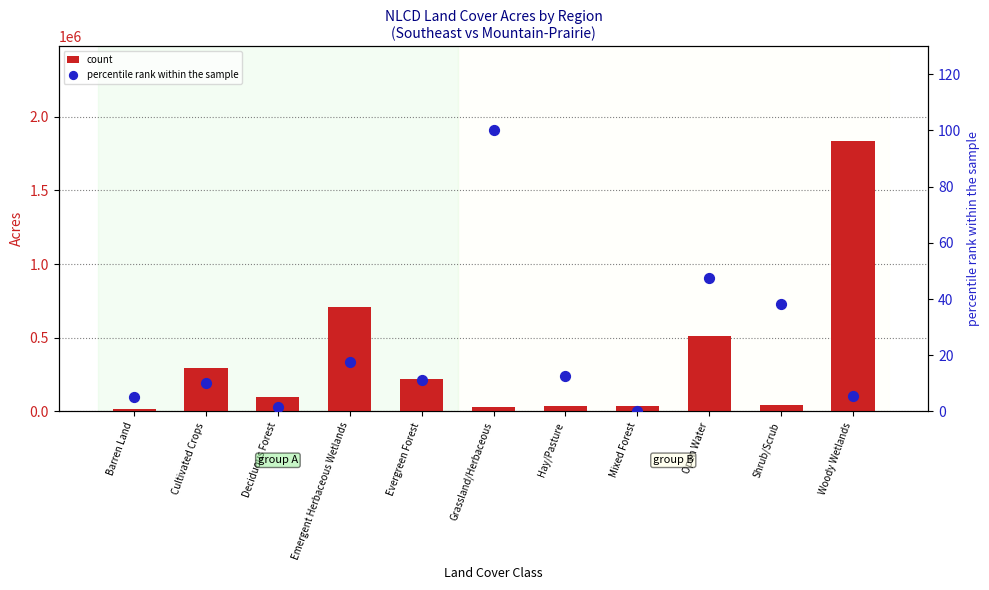

Is the value of count (Southeast Acres) at Hay/Pasture greater than the value of percentile rank within region (Mtn-Prairie) at Hay/Pasture?

Yes